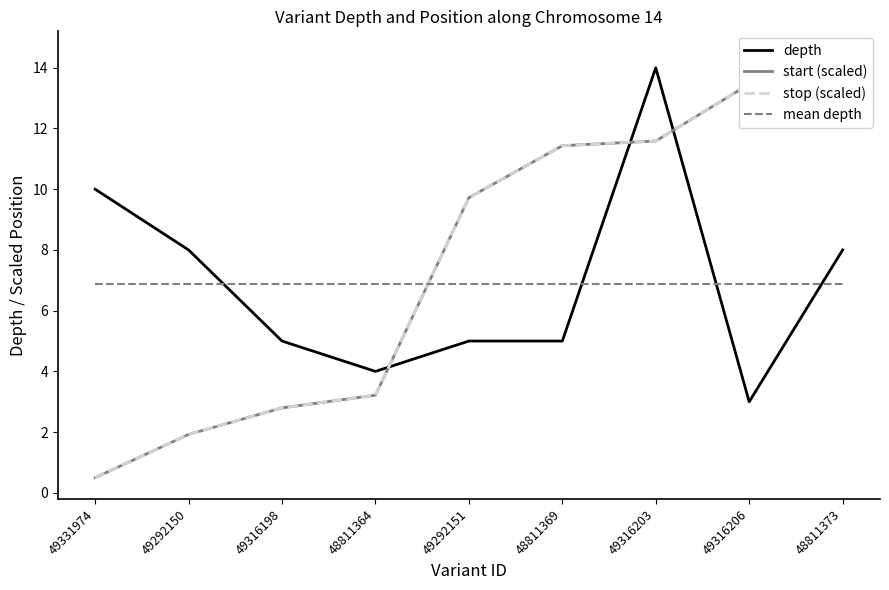

How many data points in depth are less than 5?

2